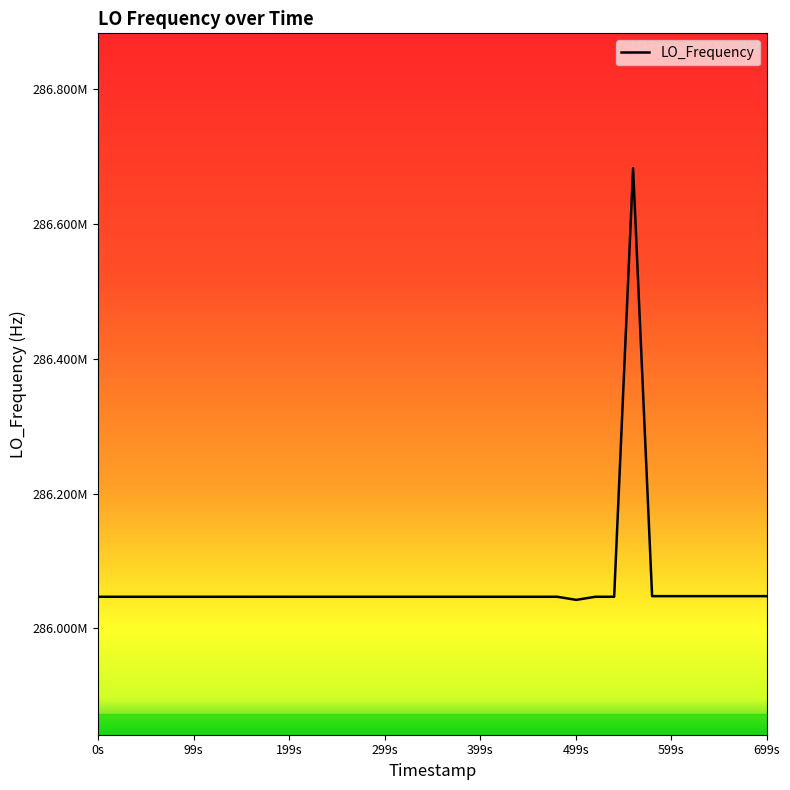

Does the chart have visible grid lines?

No